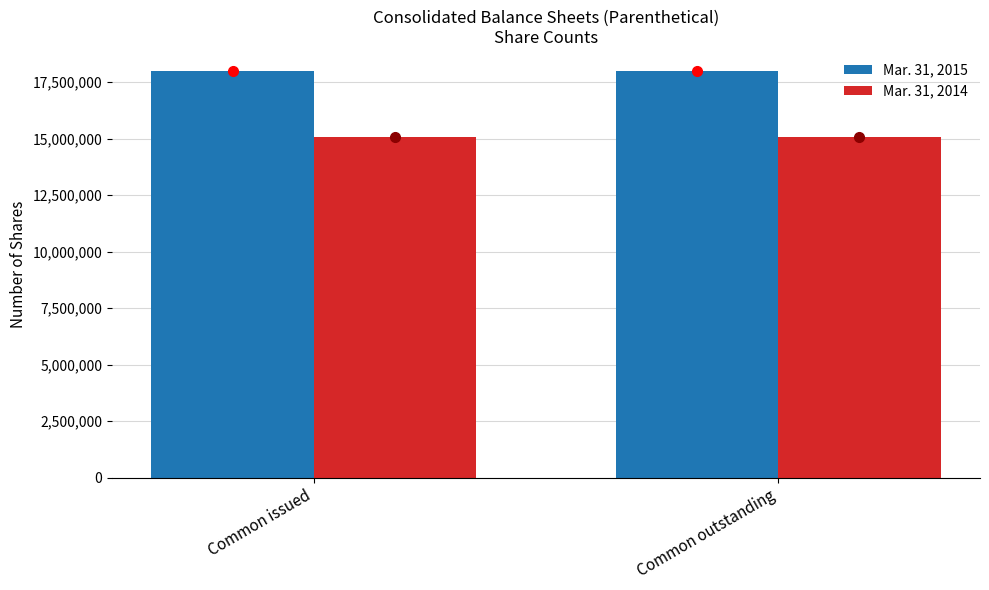

At Common outstanding, list the series in order from smallest to largest.

Mar. 31, 2014, Mar. 31, 2015